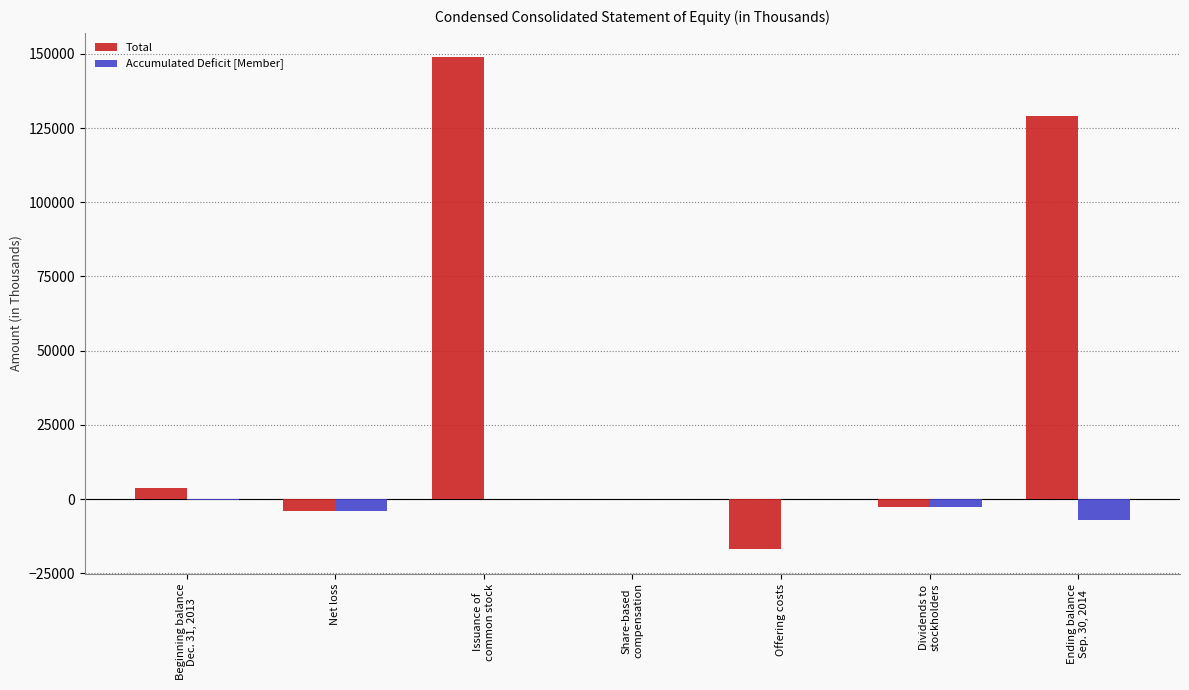

The value of Accumulated Deficit [Member] at Offering costs is 0. True or false?

True